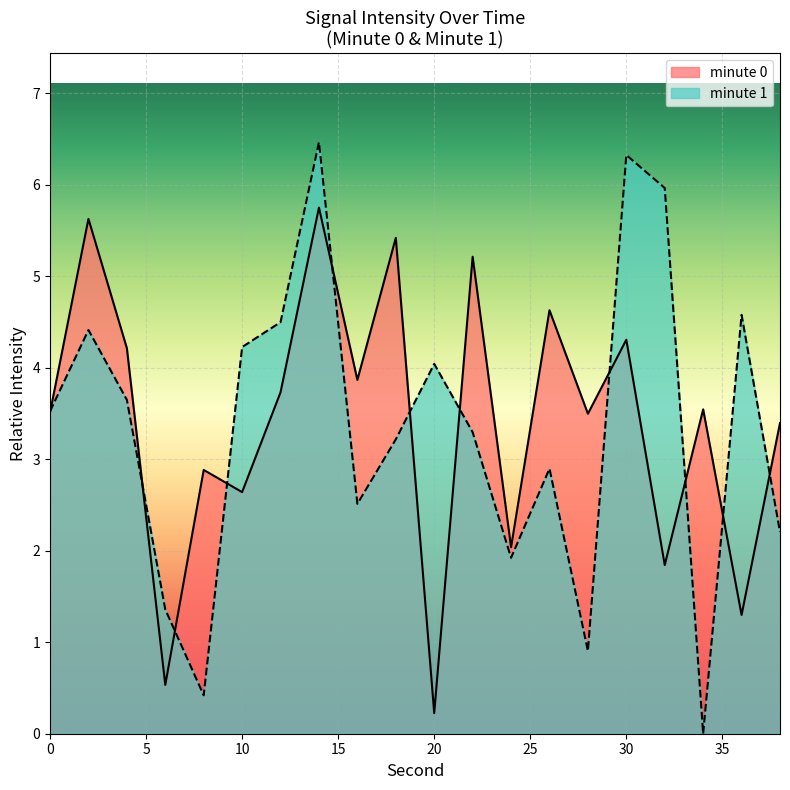

What is the average value?

3.4